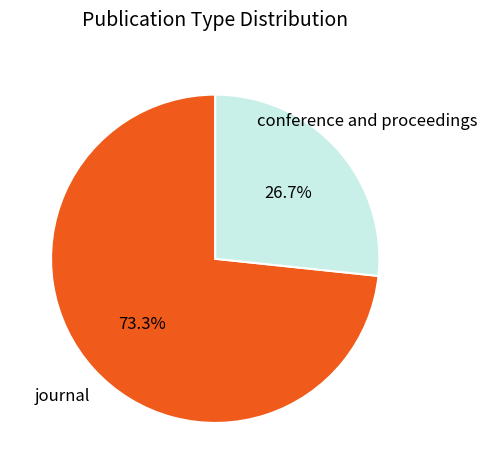

Count the number of slices in the pie.

2